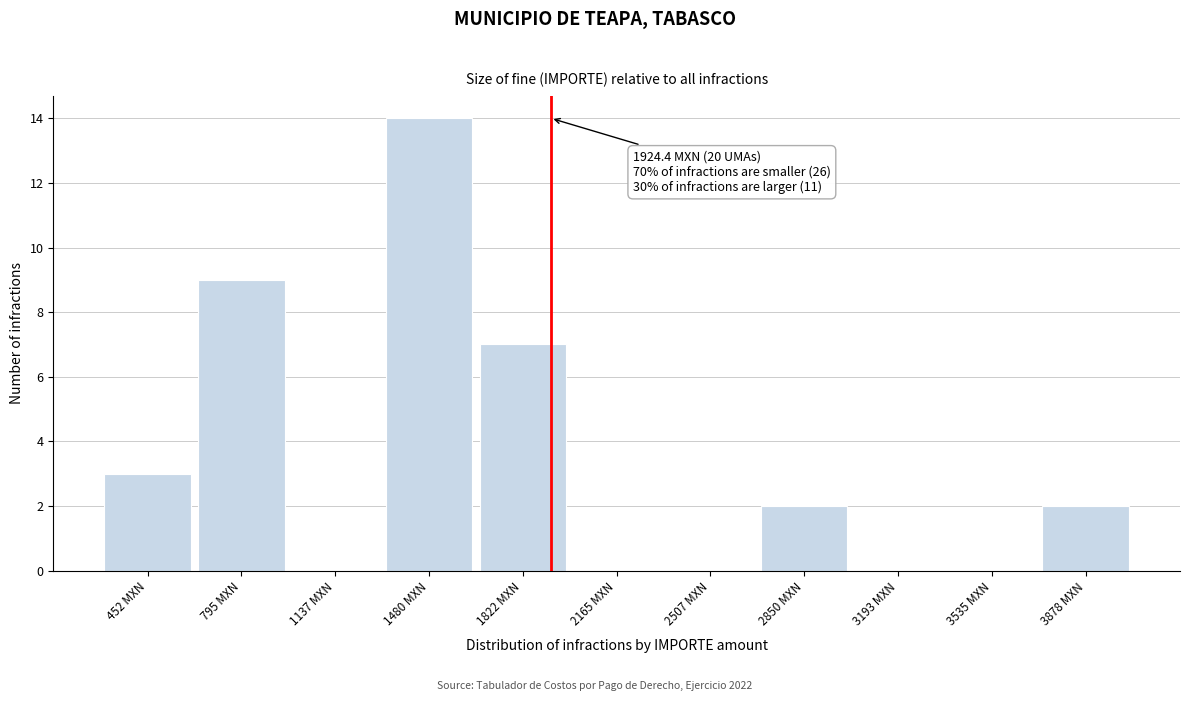

Over which range of the x-axis is the bar tallest?

1300 to 1650